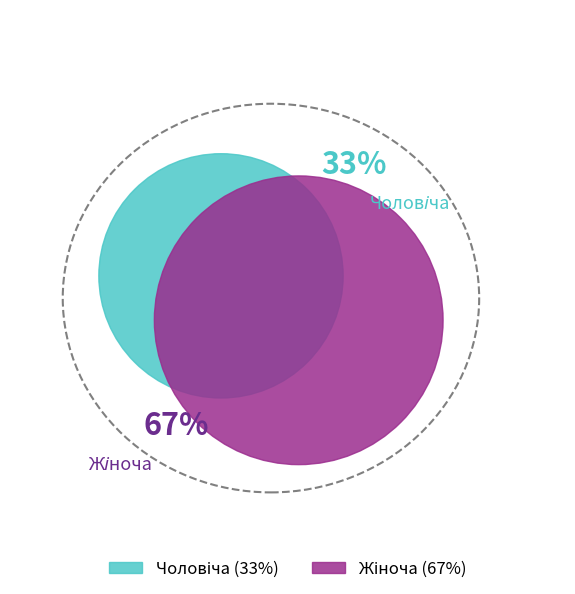

True or false: Чоловіча accounts for 33% of the total.

True